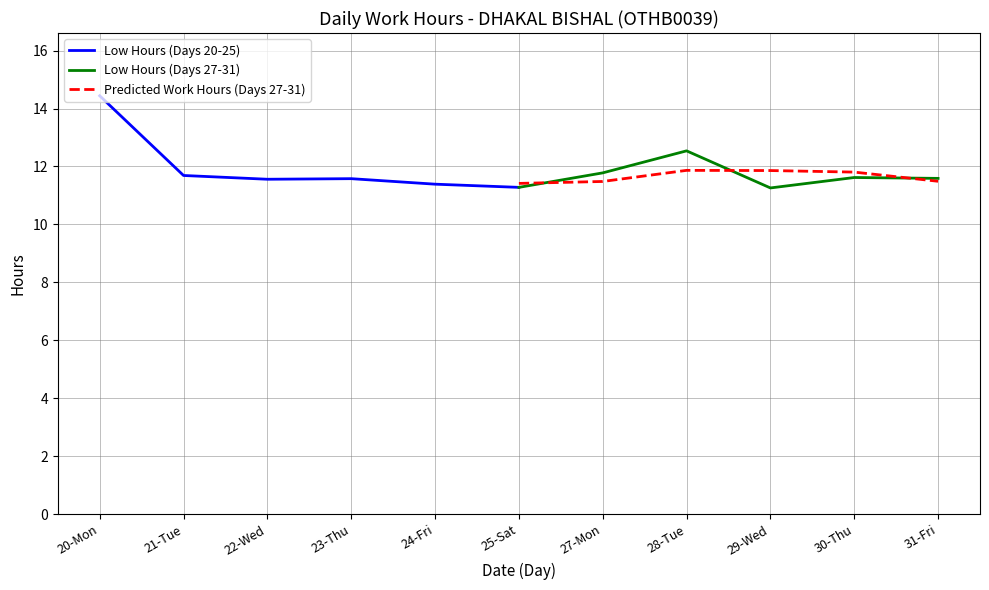

Reading left to right, extract all data points from this chart.

Low Hours (Days 20-25): 14.4	11.7	11.6	11.6	11.4	11.3
Low Hours (Days 27-31): 11.3	11.8	12.5	11.3	11.6	11.6
Predicted Work Hours (Days 27-31): 11.4	11.5	11.9	11.9	11.8	11.5